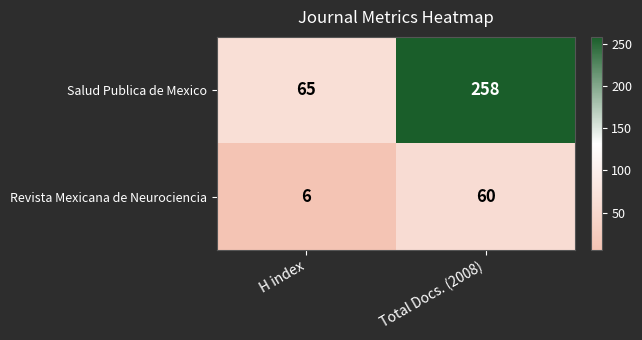

The value of Salud Publica de Mexico at H index is 105. True or false?

False